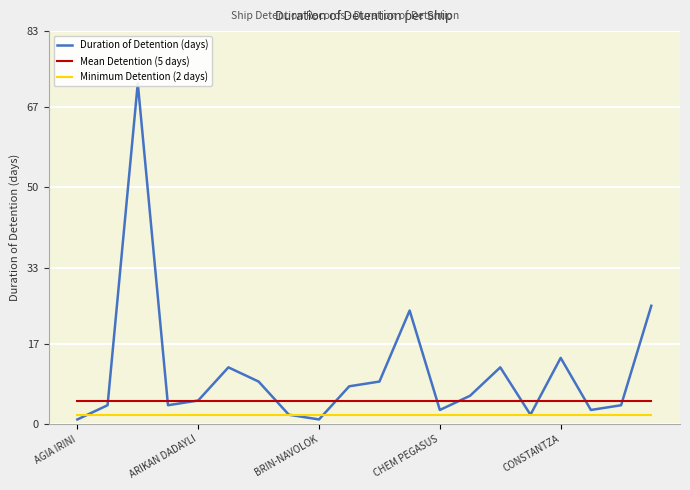

At how many categories does at least one series exceed 27?

1